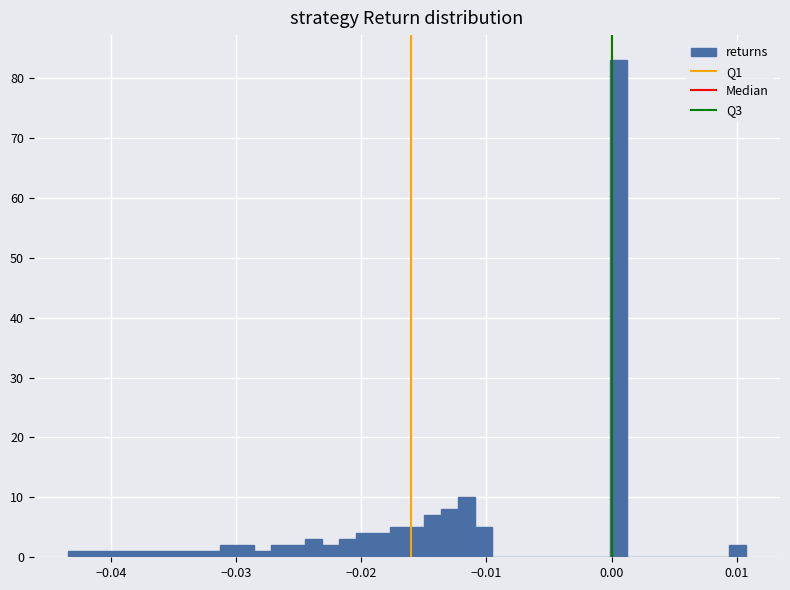

Read against the x-axis, roughly where is the centre of the tallest bar?

0.001